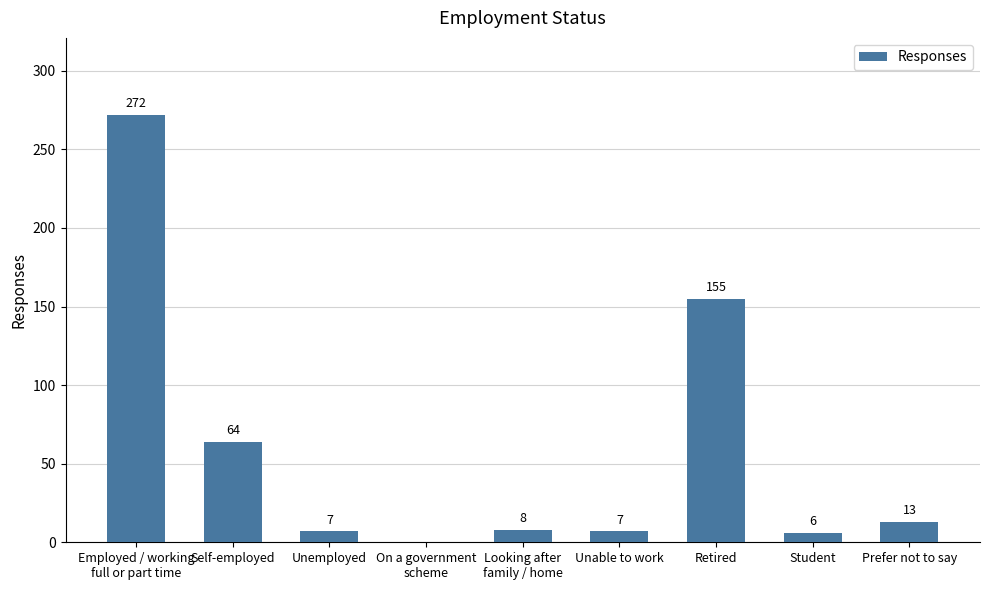

How many data points does each series have?

9